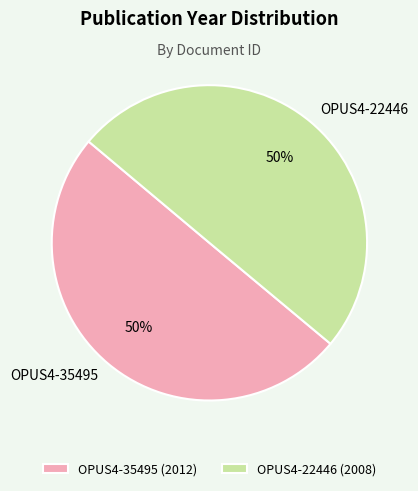

To the nearest percent, what percentage of the pie is OPUS4-22446?

50%